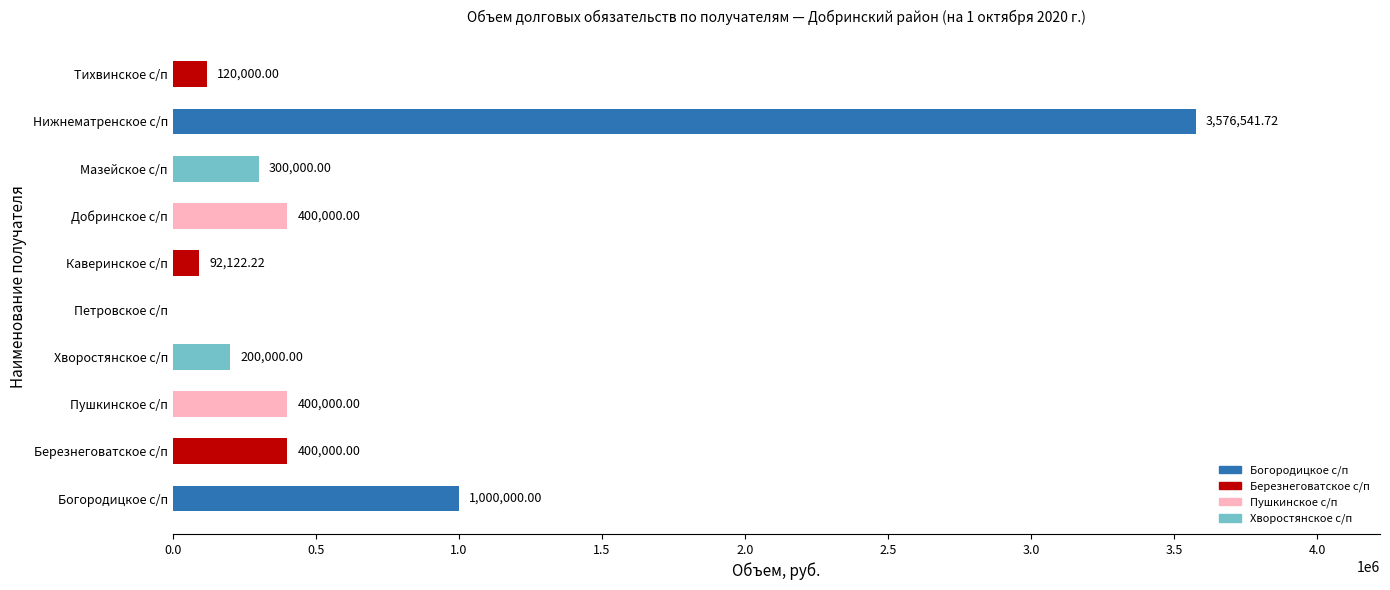

What is the sum of all values?

6488663.9